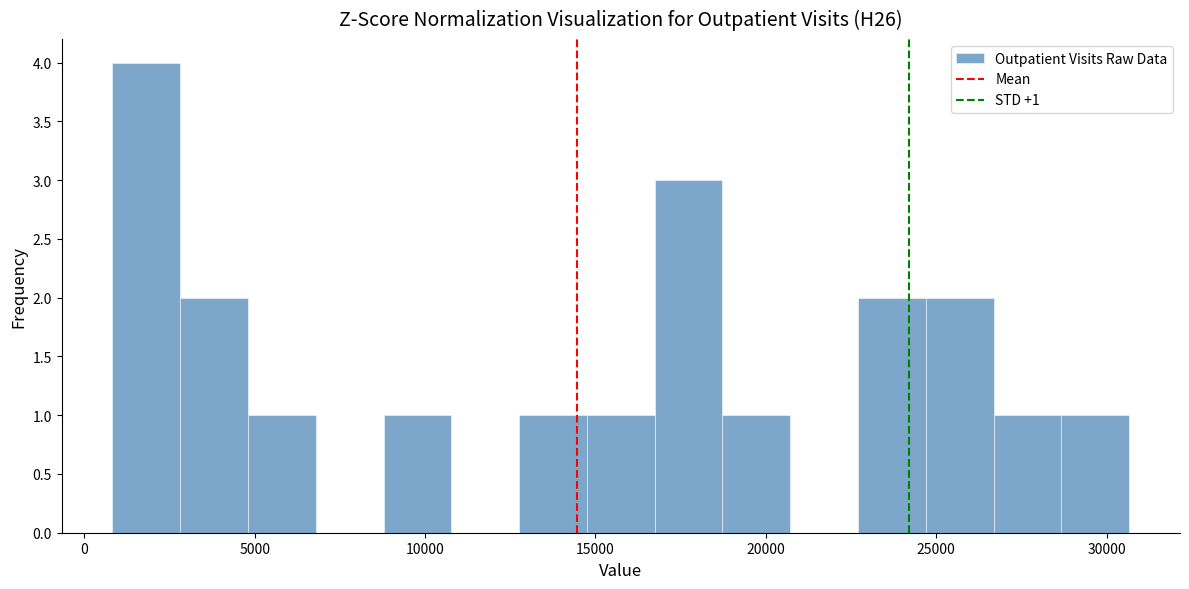

Read against the x-axis, roughly where is the centre of the tallest bar?

2000